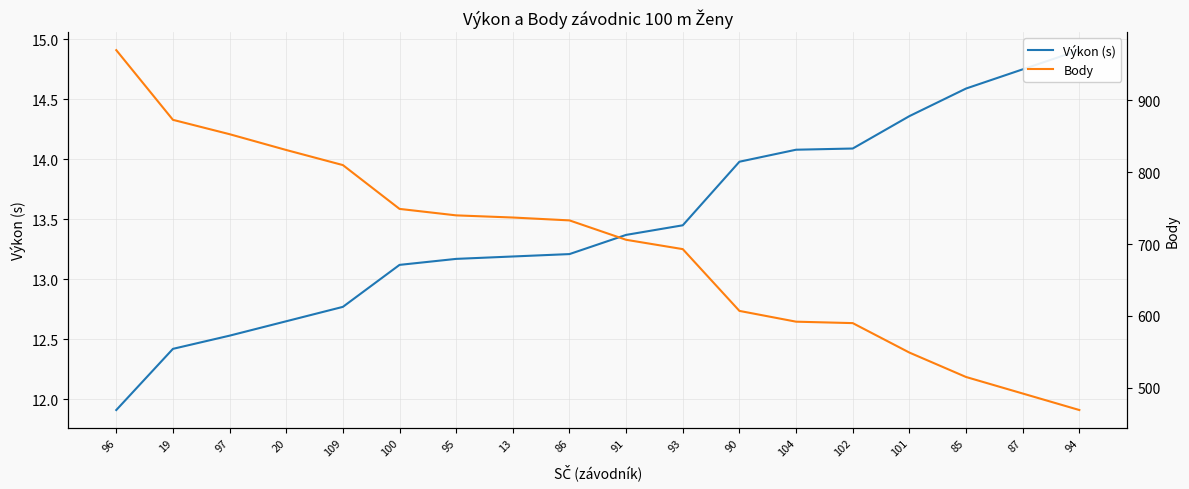

Is it true that Body equals 186.6 at 94?

False